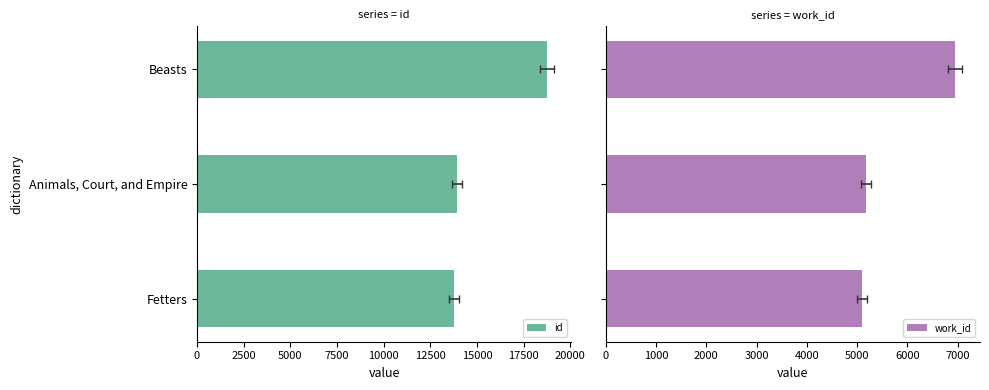

How many bars are there in each group?

2